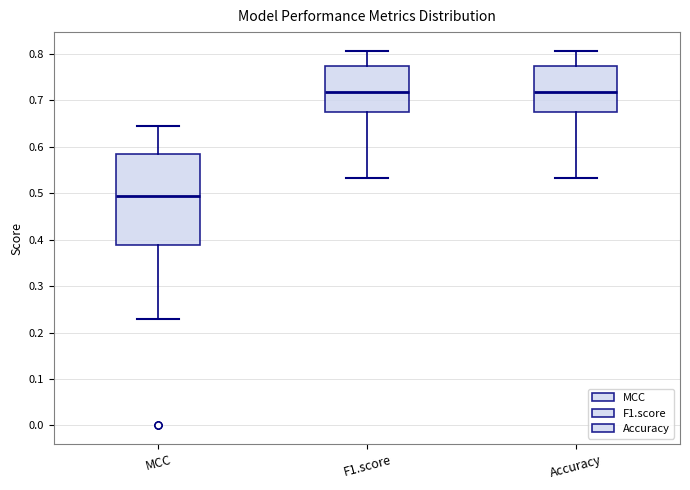

Where is the upper edge of the box for F1.score on the y-axis? The values are not printed on the chart, so give them approximately, as read against the axis.

0.77